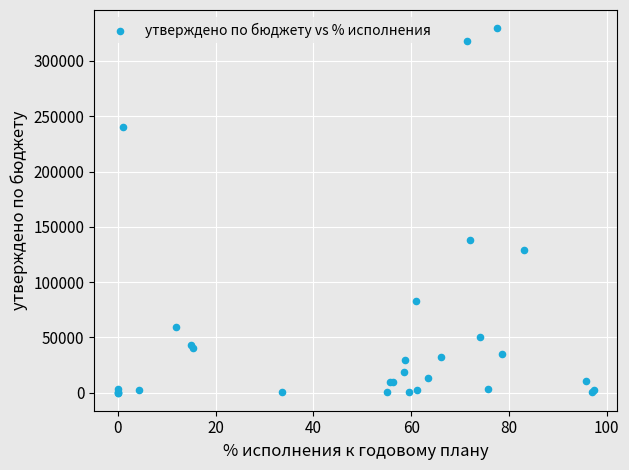

What Y value in the scatter plot is closest to 164834?

138068.8